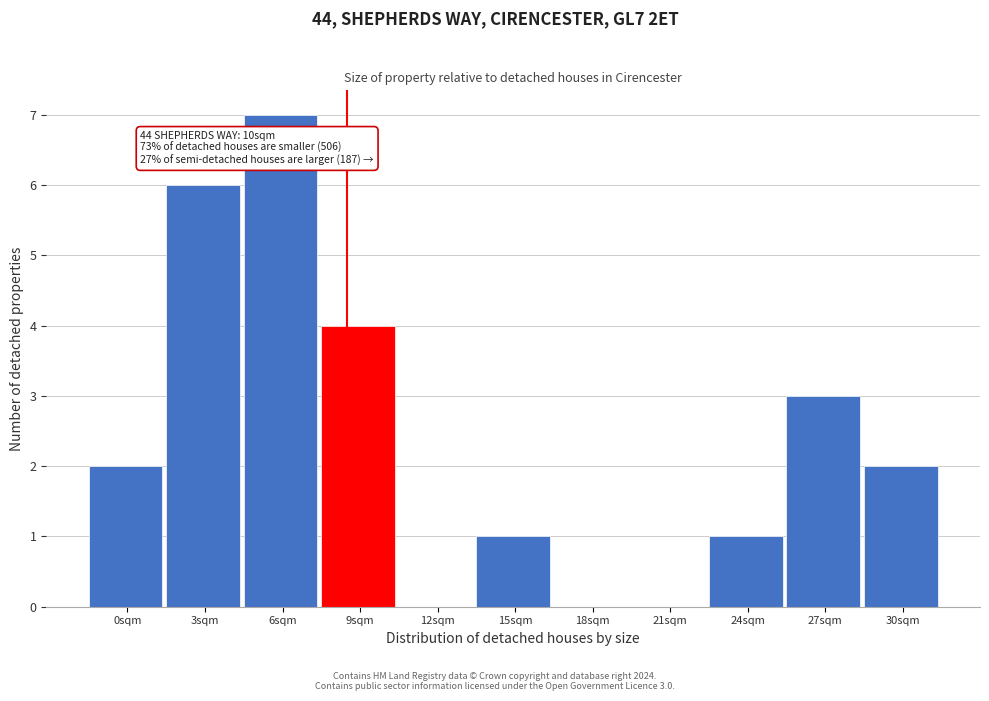

Reading left to right, what are all the values shown in this chart?

0sqm=2	3sqm=6	6sqm=7	9sqm=4	12sqm=0	15sqm=1	18sqm=0	21sqm=0	24sqm=1	27sqm=3	30sqm=2